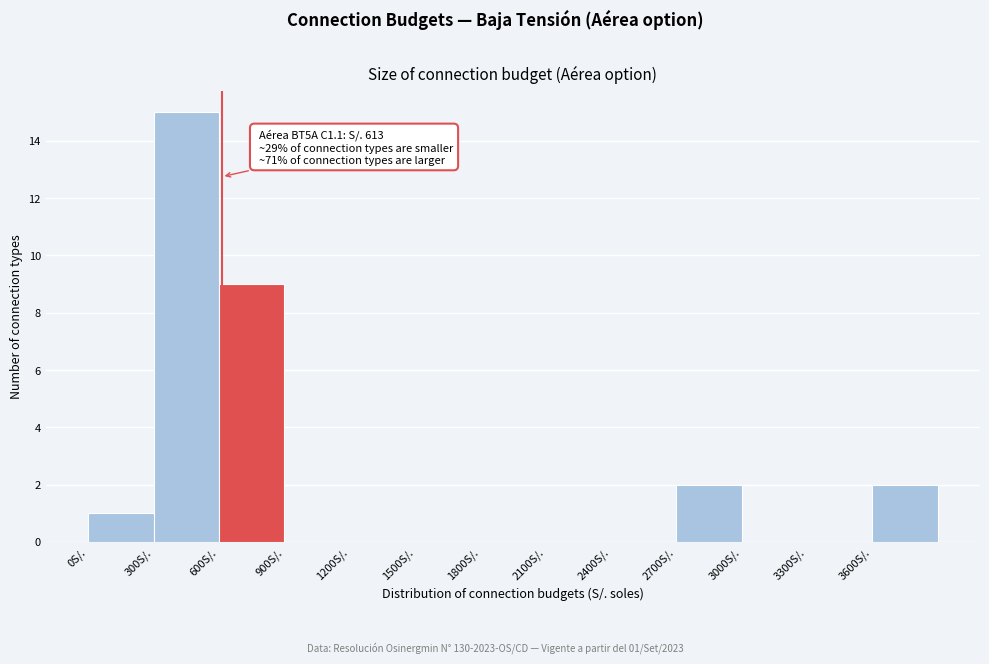

Over which range of the x-axis is the bar tallest?

300 to 600